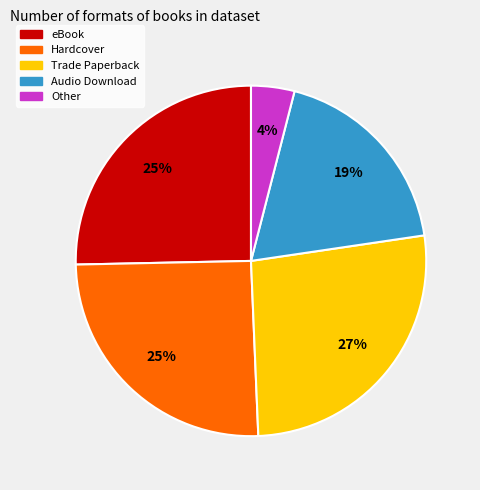

What is the smallest slice in the pie chart?

Other